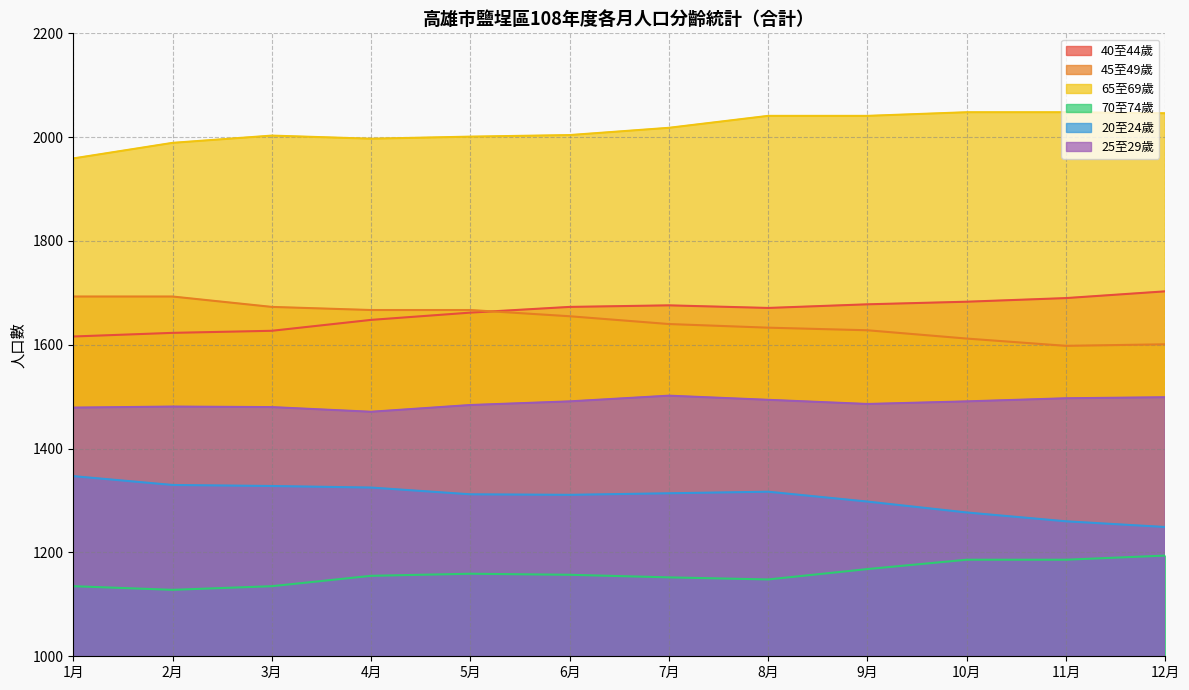

True or false: 20至24歲 and 65至69歲 cross at least once.

False